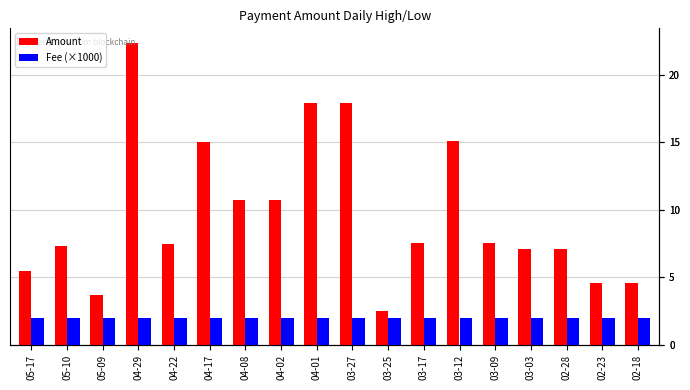

Does the chart contain stacked bars?

No